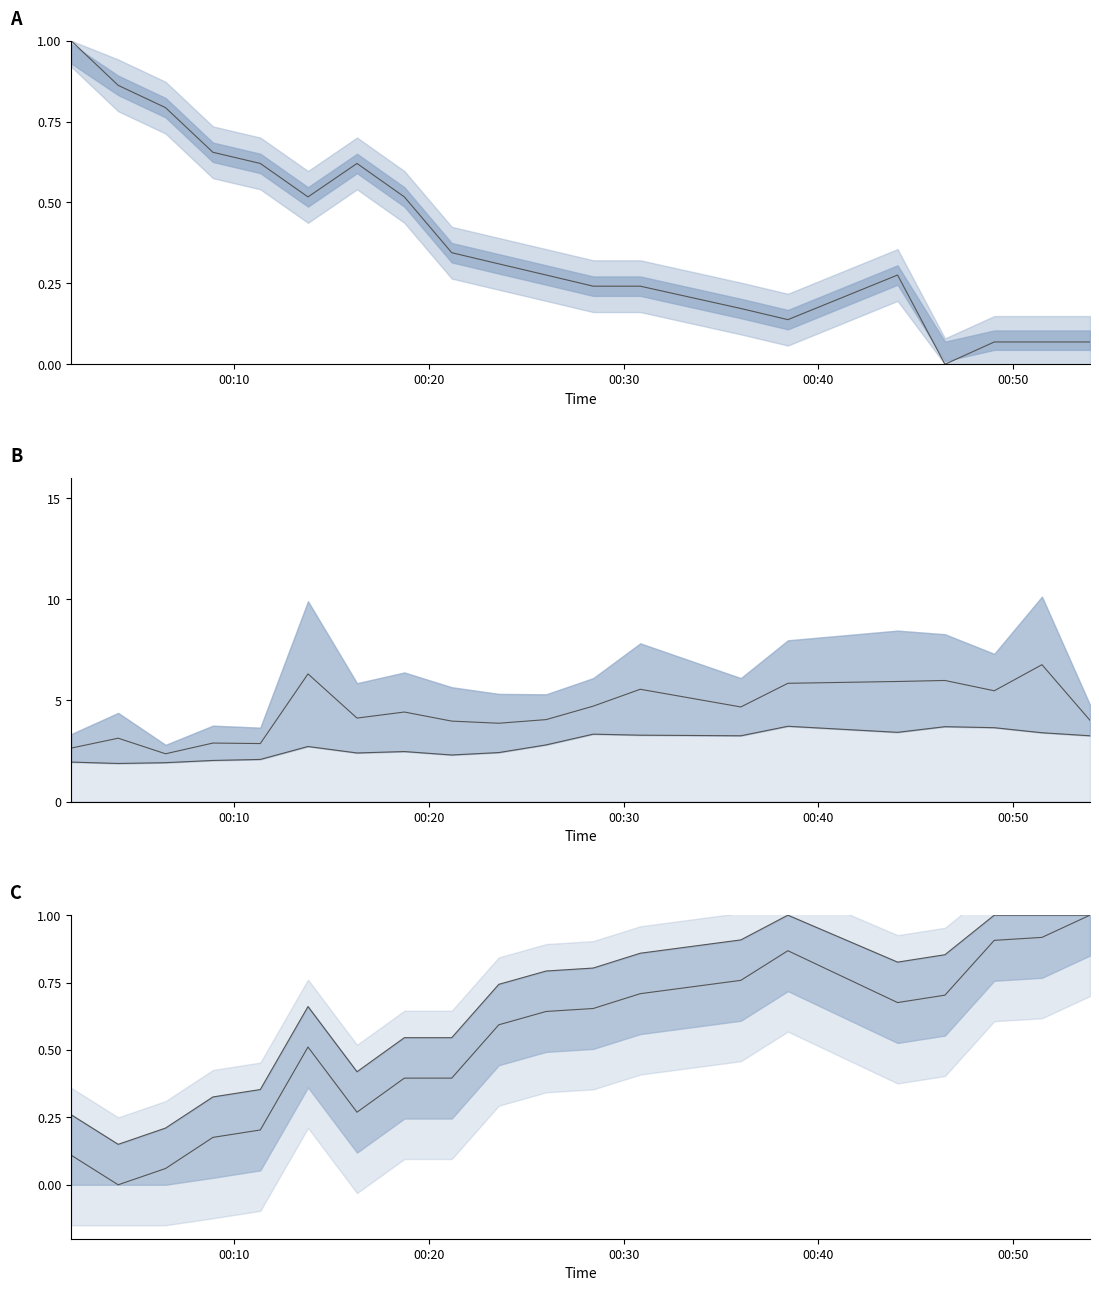

Is it true that BME280_humidity upper equals 0.1 at 00:20?

False